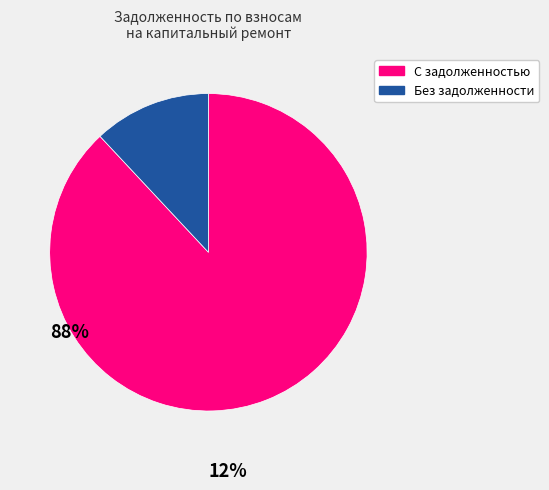

Does any single category account for the majority?

Yes